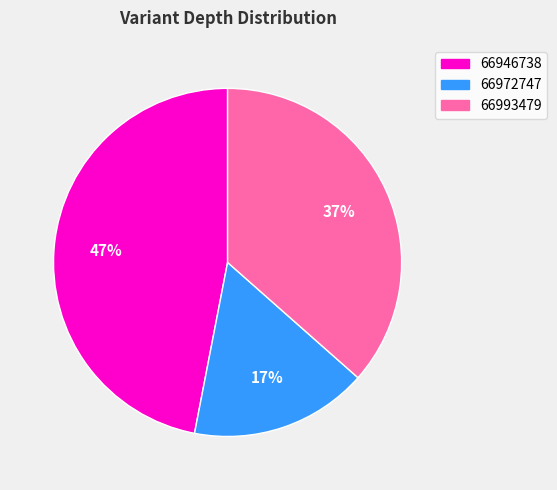

The 66972747 slice represents 17% of the pie. True or false?

True